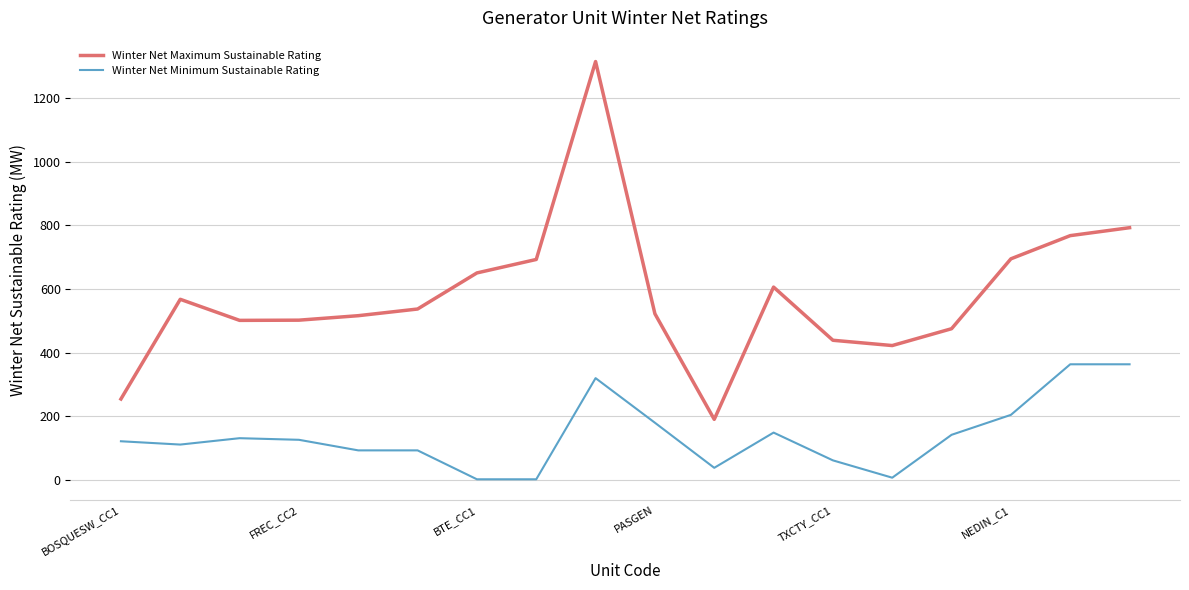

Which series has the largest range (max minus min)?

Winter Net Maximum Sustainable Rating